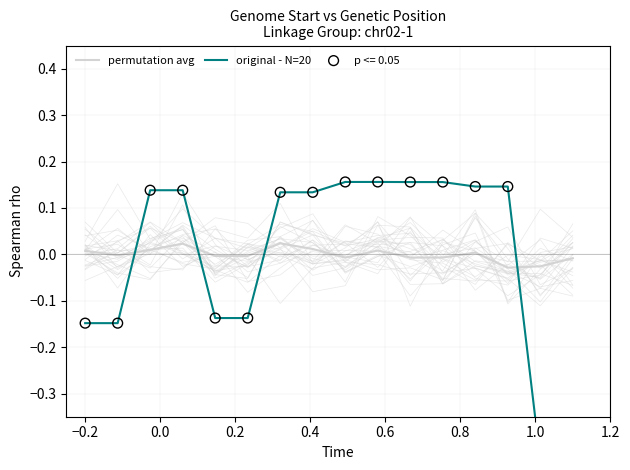

Which series contains the highest Y value?

original - N=20